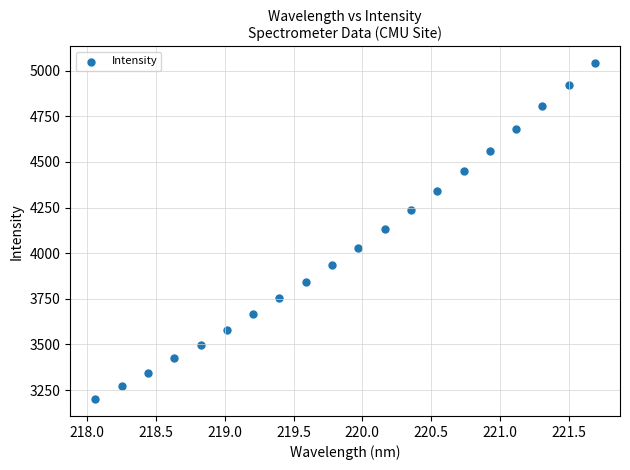

What is the range of Y values (max minus min)?

1841.4